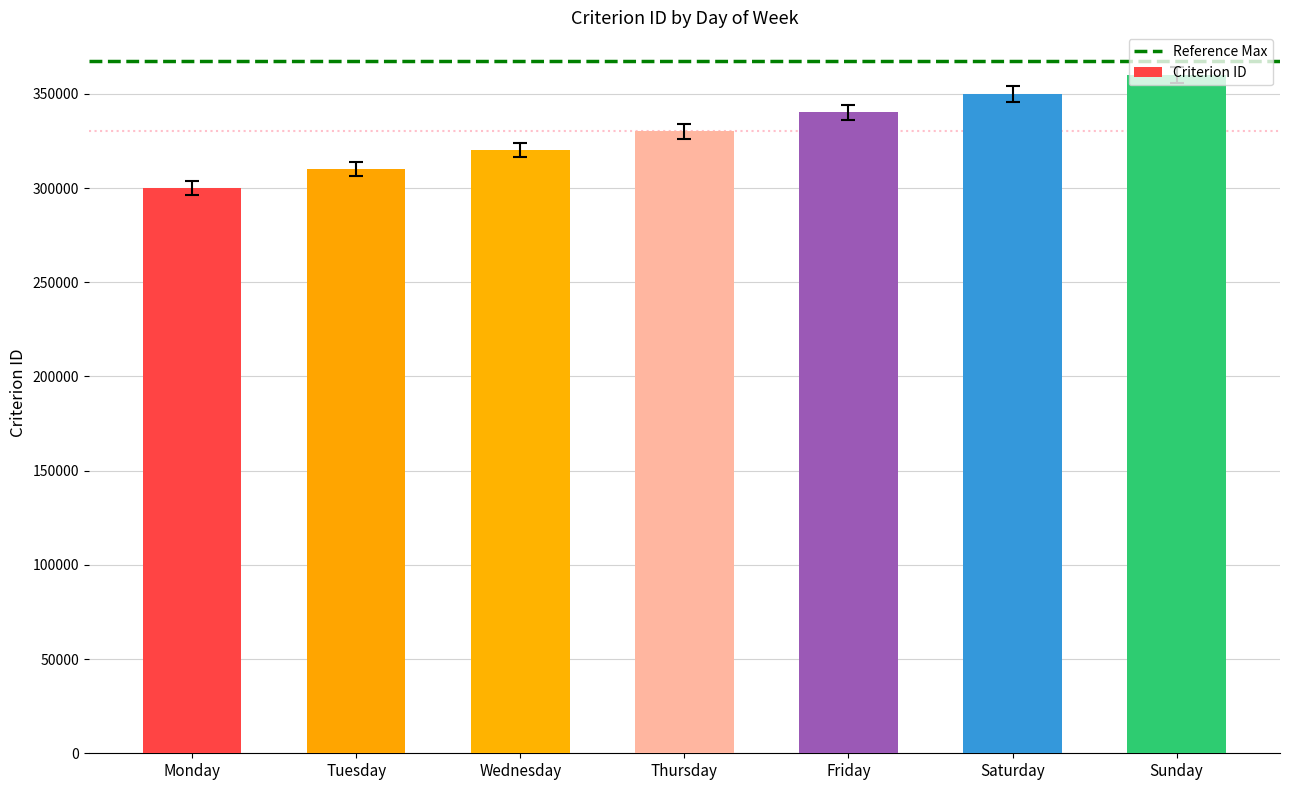

How many bars are there in total?

7